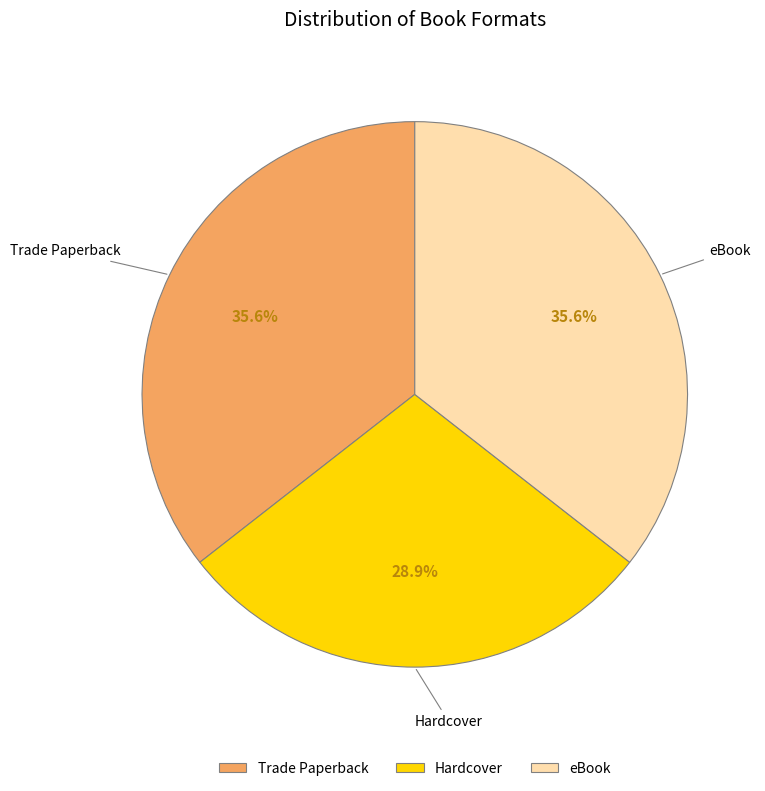

The eBook slice represents 36% of the pie. True or false?

True